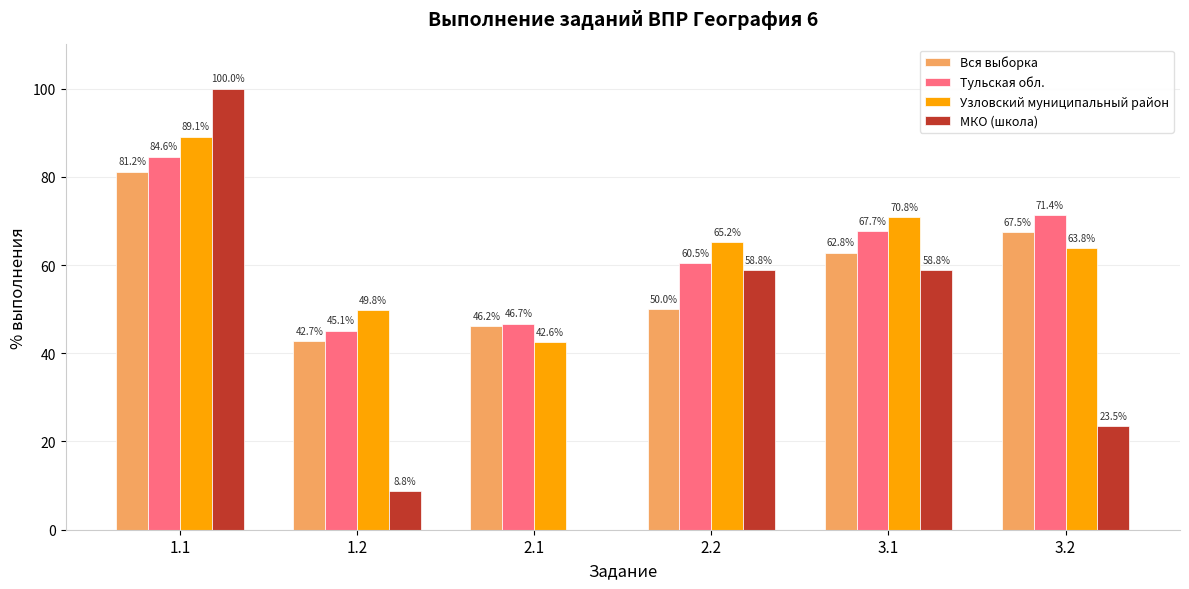

Which series has the largest range (max minus min)?

МКО (школа)